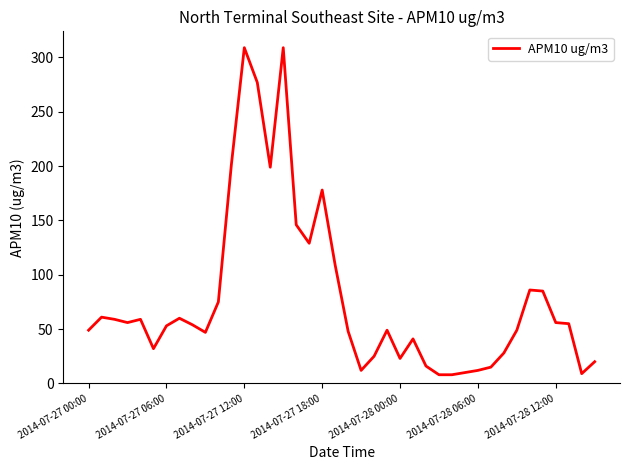

What is the greatest value displayed?

309